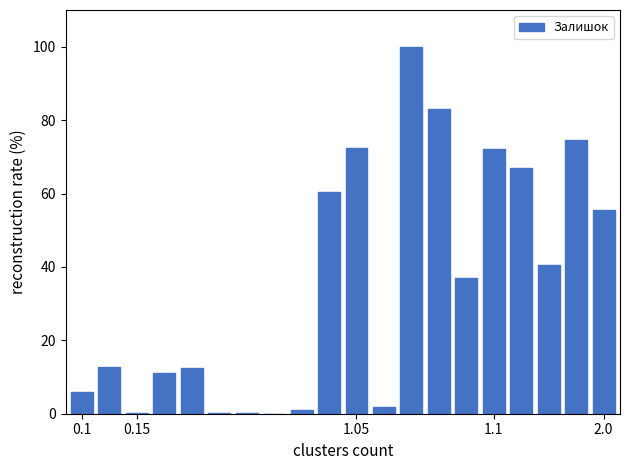

What is the greatest value displayed?

100.0